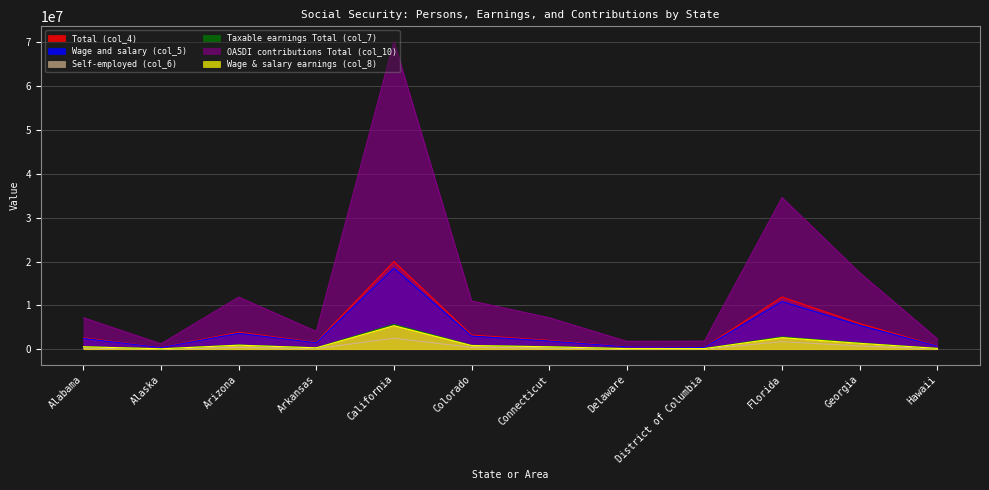

List the series in order of their peak value, highest first.

OASDI contributions Total (col_10), Total (col_4), Wage and salary (col_5), Taxable earnings Total (col_7), Wage & salary earnings (col_8), Self-employed (col_6)